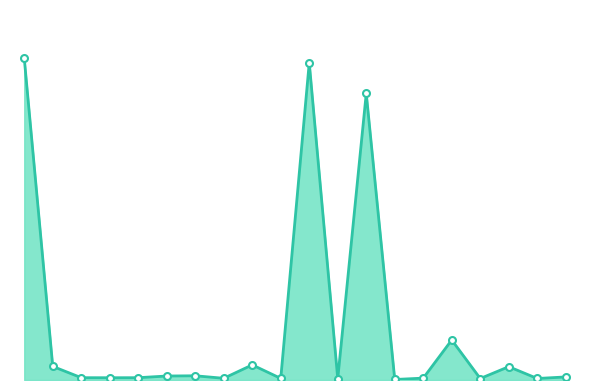

What is the sum of all values?

4586233